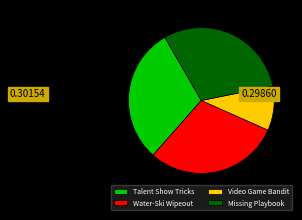

What is the smallest slice in the pie chart?

Video Game Bandit